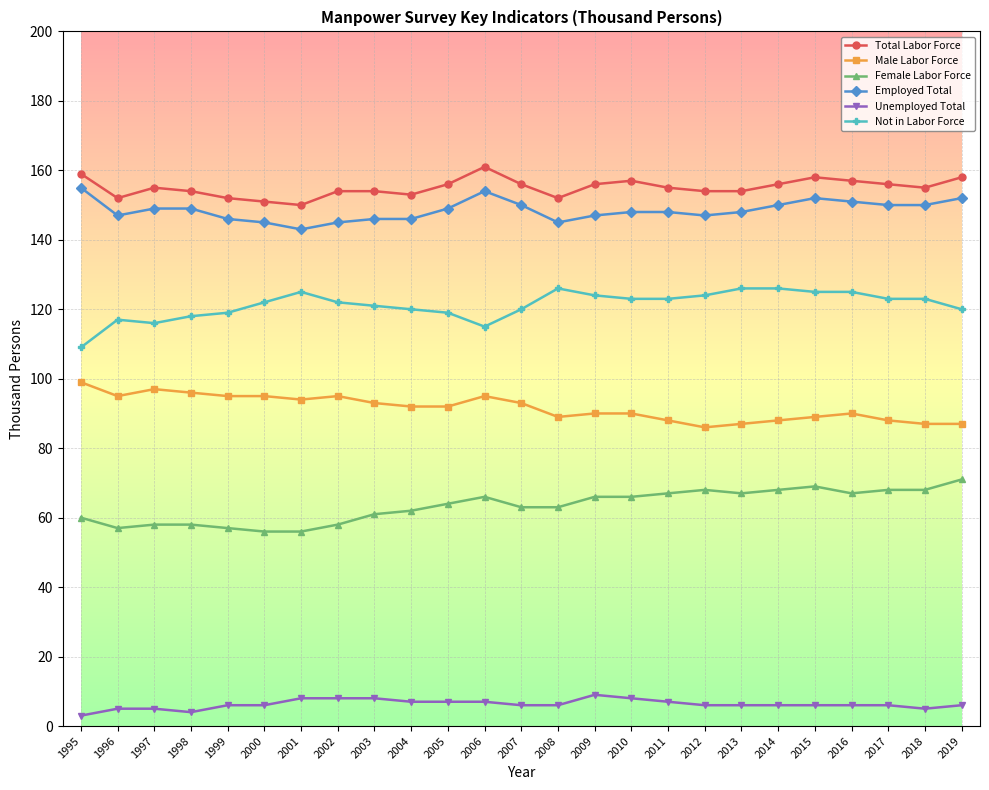

Which series has the largest total across all categories?

Total Labor Force